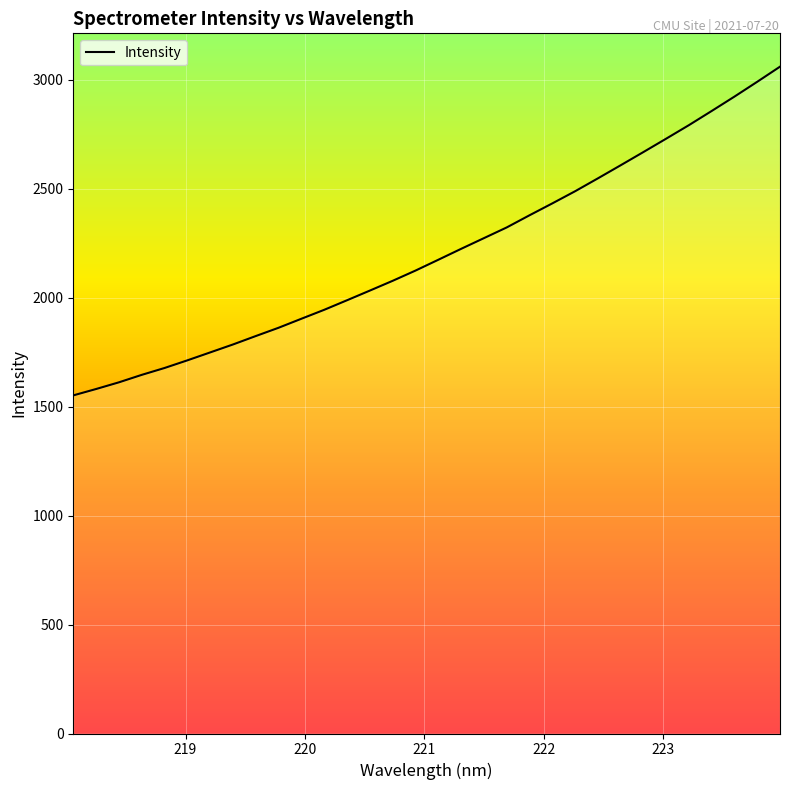

What is the smallest value displayed?

1551.0